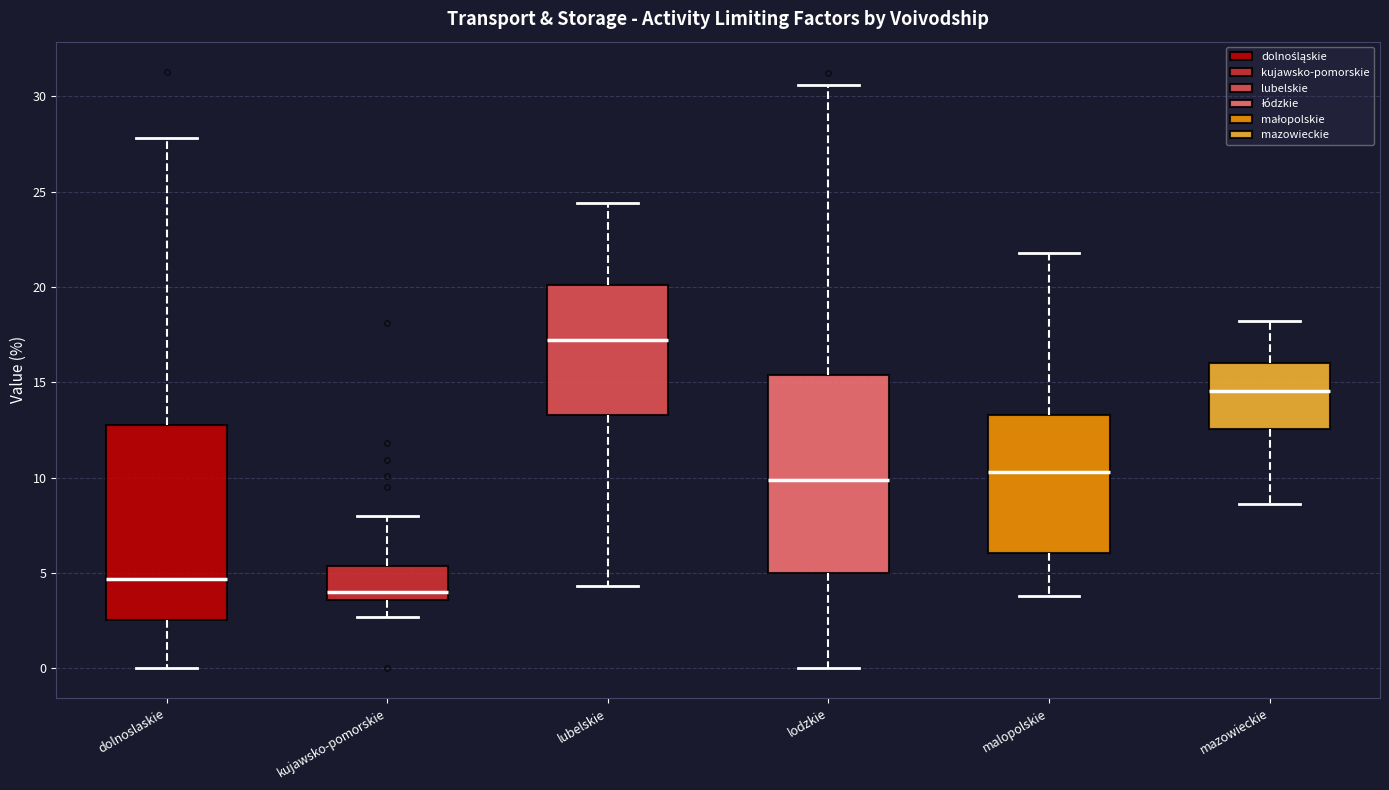

Where is the upper edge of the box for lubelskie on the y-axis? The values are not printed on the chart, so give them approximately, as read against the axis.

20.0